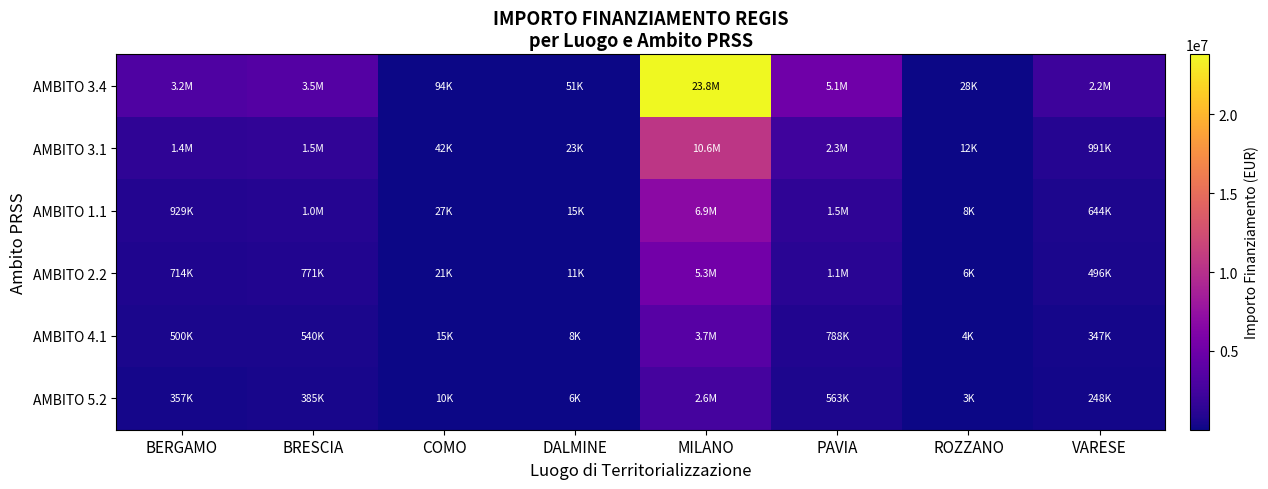

Which series has the largest total across all categories?

AMBITO 3.4